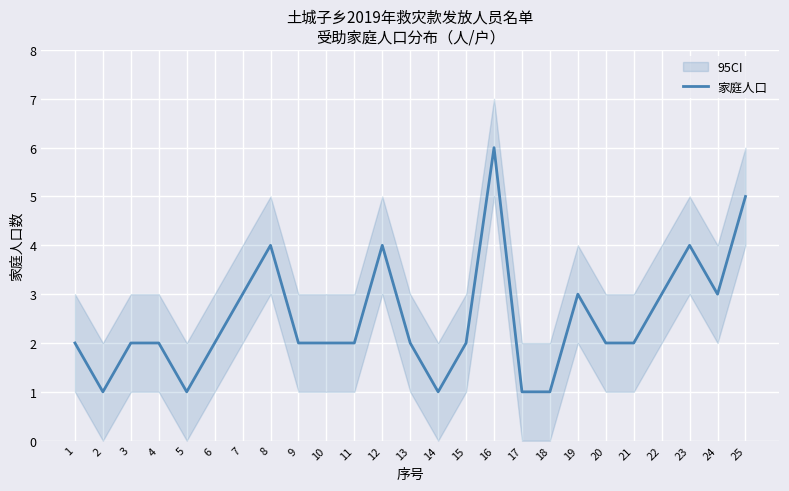

List the labels in order of value, smallest first.

2, 5, 14, 17, 18, 1, 3, 4, 6, 9, 10, 11, 13, 15, 20, 21, 7, 19, 22, 24, 8, 12, 23, 25, 16